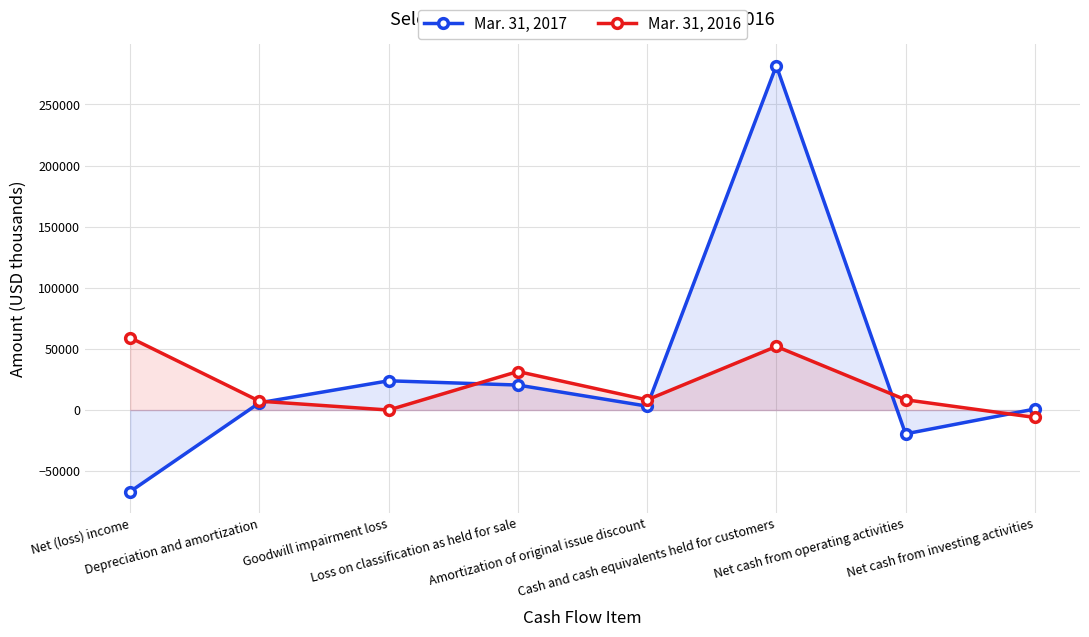

The value of Mar. 31, 2017 at Net cash from investing activities is 254. True or false?

False